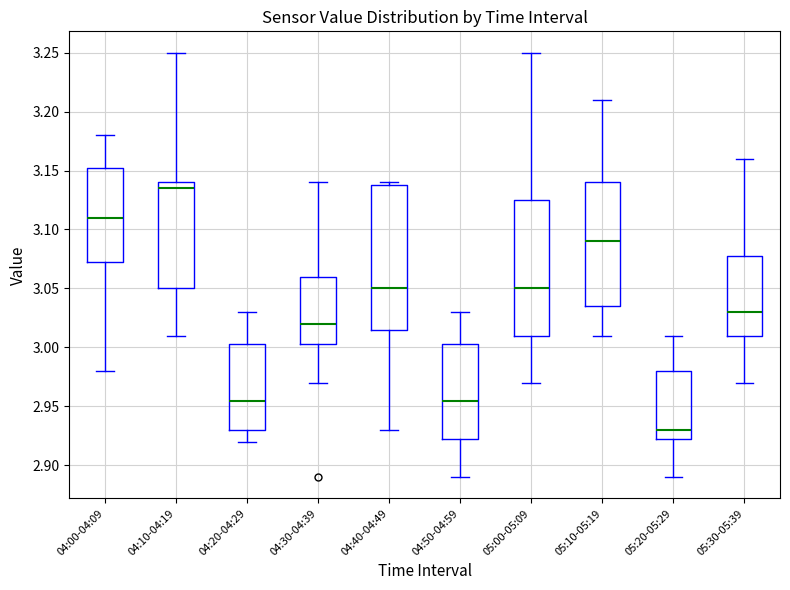

Reading left to right, transcribe this box plot: for each box, give where its median line is, the range the box spans, and where its two whiskers end, as read against the y-axis. The values are not printed on the chart, so give them approximately, as read against the axis.

04:00-04:09: median 3.110, box 3.075 to 3.155, whiskers 2.980 to 3.180
04:10-04:19: median 3.135, box 3.050 to 3.140, whiskers 3.010 to 3.250
04:20-04:29: median 2.955, box 2.930 to 3.005, whiskers 2.920 to 3.030
04:30-04:39: median 3.020, box 3.005 to 3.060, whiskers 2.970 to 3.140
04:40-04:49: median 3.050, box 3.015 to 3.140, whiskers 2.930 to 3.140 (just above the box's upper edge)
04:50-04:59: median 2.955, box 2.925 to 3.005, whiskers 2.890 to 3.030
05:00-05:09: median 3.050, box 3.010 to 3.125, whiskers 2.970 to 3.250
05:10-05:19: median 3.090, box 3.035 to 3.140, whiskers 3.010 to 3.210
05:20-05:29: median 2.930, box 2.925 to 2.980, whiskers 2.890 to 3.010
05:30-05:39: median 3.030, box 3.010 to 3.080, whiskers 2.970 to 3.160